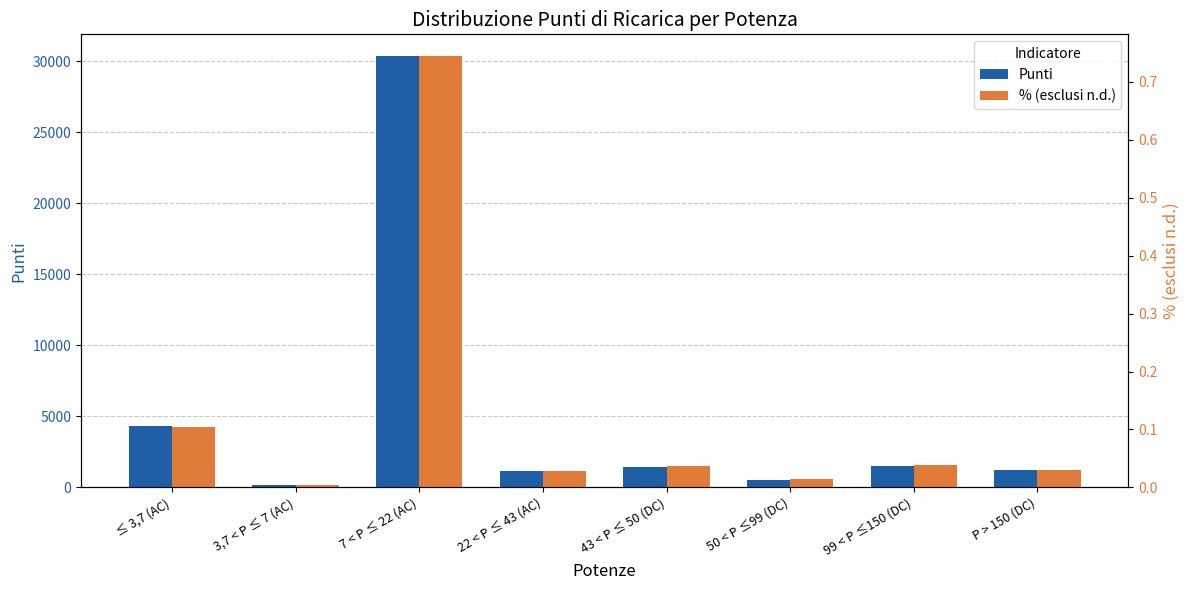

Rank the series by their maximum value, from highest to lowest.

Punti, % (esclusi n.d.)